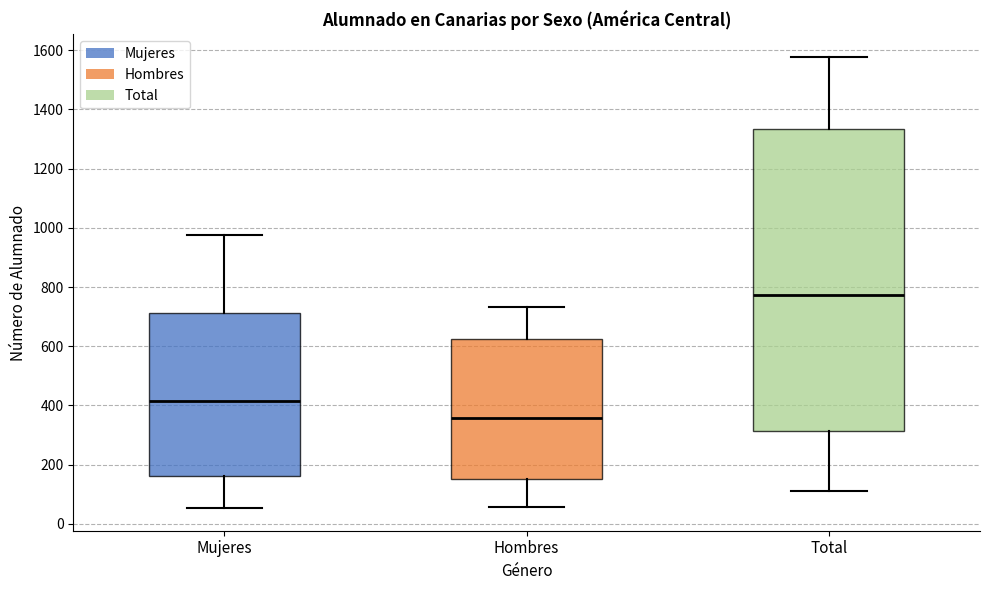

Which box is the tallest, from its lower edge to its upper edge?

Total